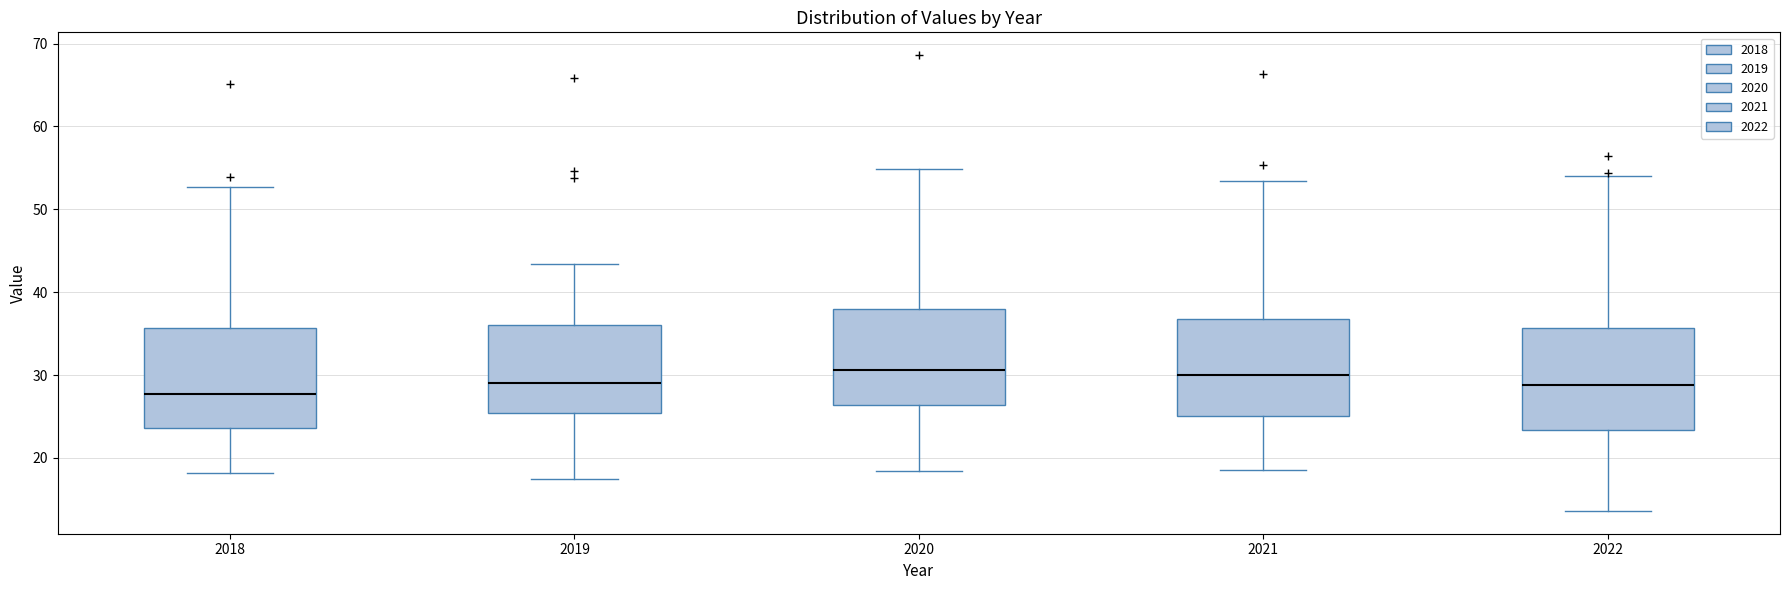

Reading left to right, read every box against the y-axis: the position of its median line, the range the box covers, and the ends of its whiskers. The values are not printed on the chart, so give them approximately, as read against the axis.

2018: median 28, box 24 to 36, whiskers 18 to 53
2019: median 29, box 25 to 36, whiskers 17 to 43
2020: median 31, box 26 to 38, whiskers 18 to 55
2021: median 30, box 25 to 37, whiskers 19 to 53
2022: median 29, box 23 to 36, whiskers 14 to 54